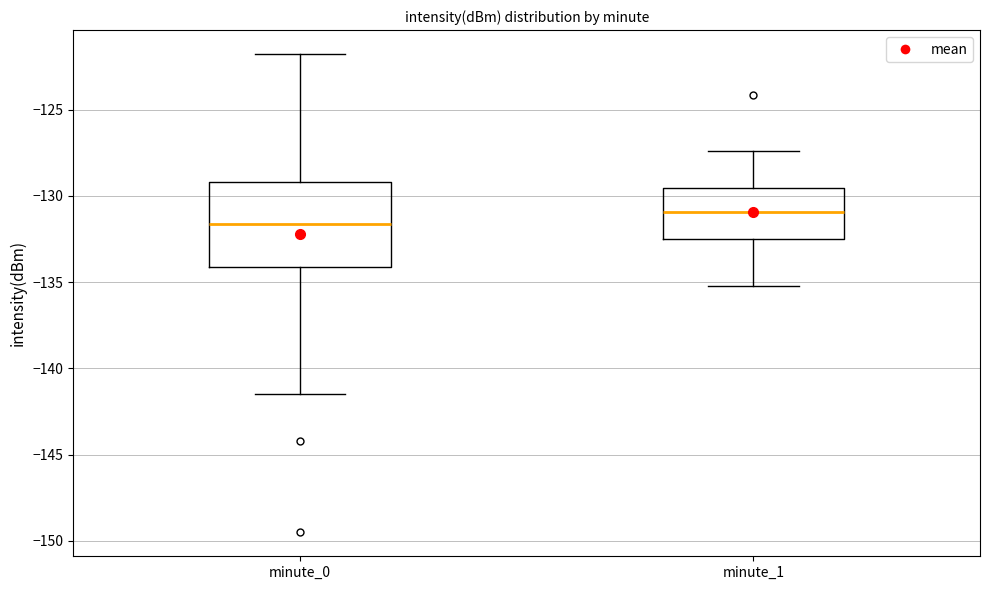

Where does the upper whisker of the box for minute_0 end on the y-axis? The values are not printed on the chart, so give them approximately, as read against the axis.

-122.0